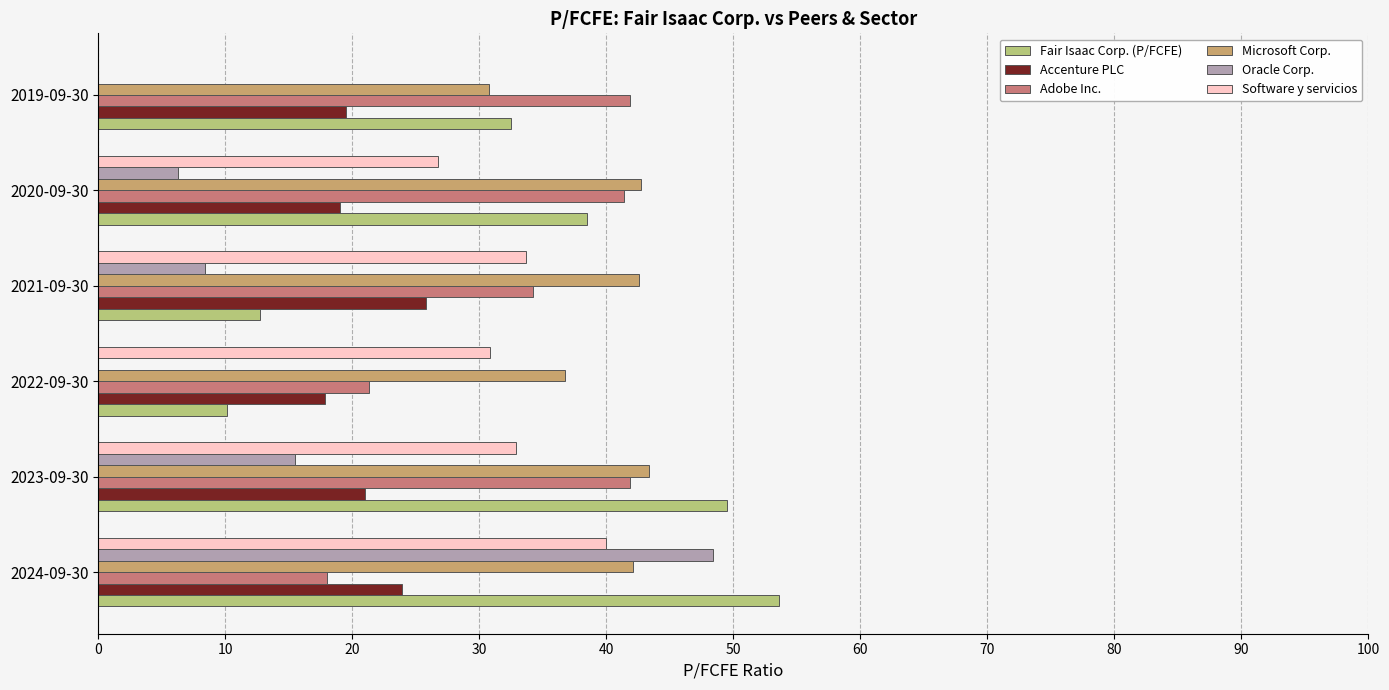

Which series changed the most between 2023-09-30 and 2020-09-30?

Fair Isaac Corp. (P/FCFE)